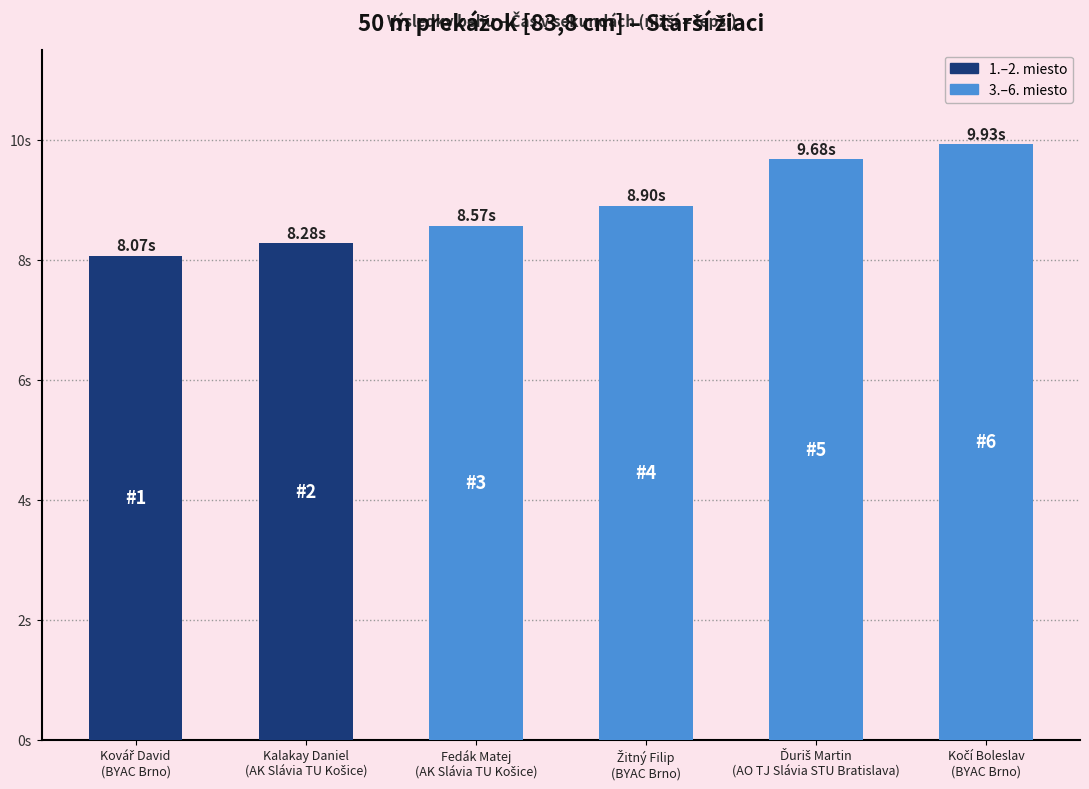

What is the difference between the values at Kovář David
(BYAC Brno) and Ďuriš Martin
(AO TJ Slávia STU Bratislava)?

1.6